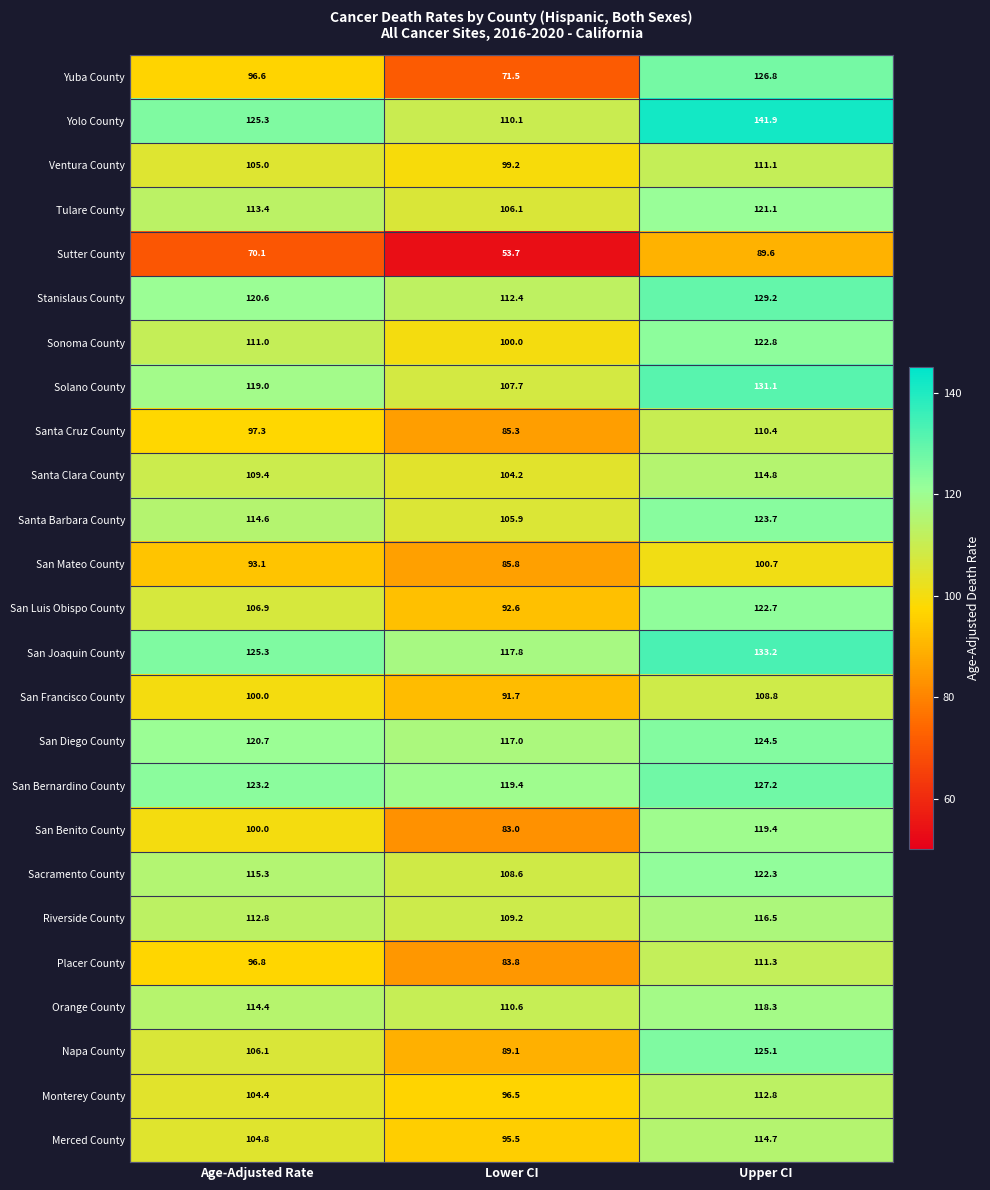

What is the highest value of the Santa Clara County series?

114.8